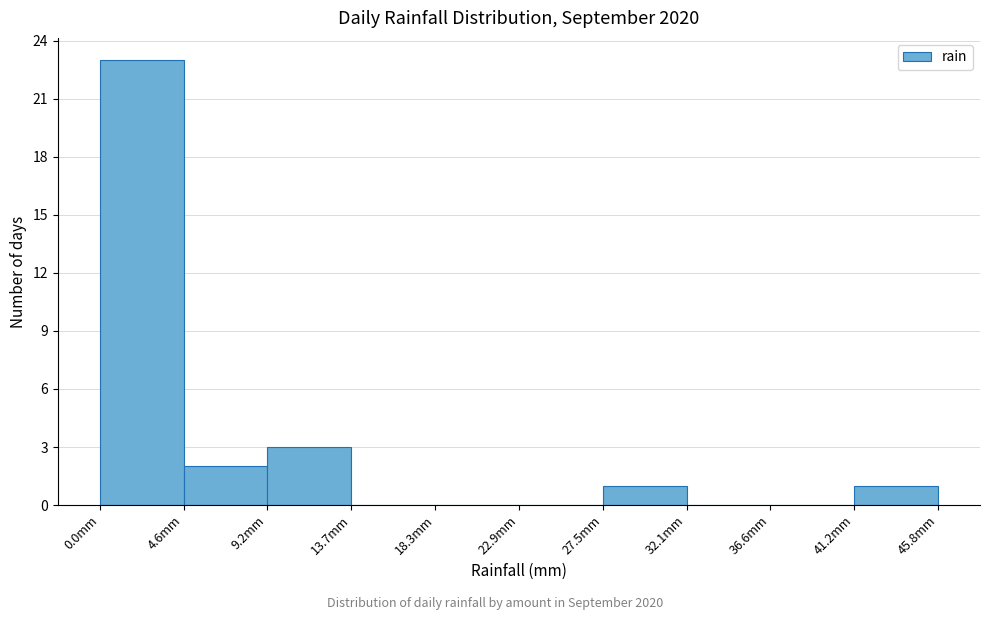

Over which range of the x-axis is the bar tallest?

0.0 to 4.5